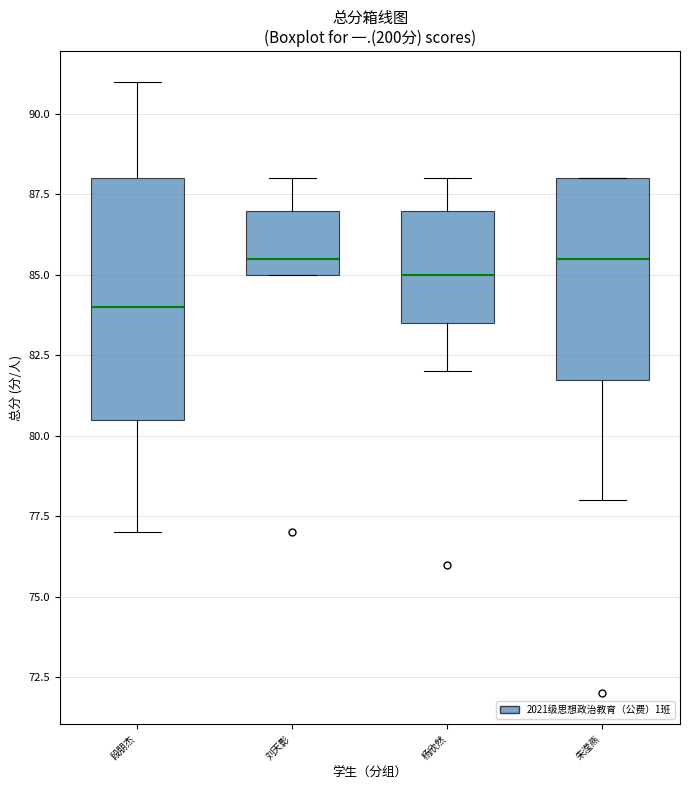

Reading left to right, transcribe this box plot: for each box, give where its median line is, the range the box spans, and where its two whiskers end, as read against the y-axis. The values are not printed on the chart, so give them approximately, as read against the axis.

段朋杰: median 84.0, box 80.5 to 88.0, whiskers 77.0 to 91.0
刘天影: median 85.5, box 85.0 to 87.0, whiskers 85.0 to 88.0
杨欣然: median 85.0, box 83.5 to 87.0, whiskers 82.0 to 88.0
朱滢燕: median 85.5, box 82.0 to 88.0, whiskers 78.0 to 88.0